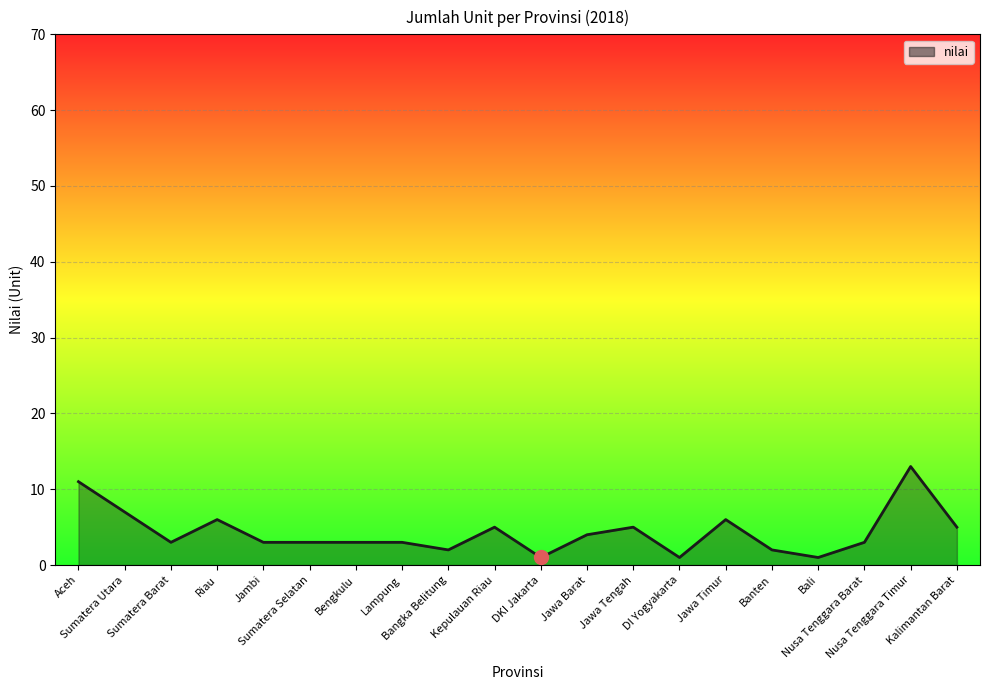

What is the maximum value shown in the chart?

13